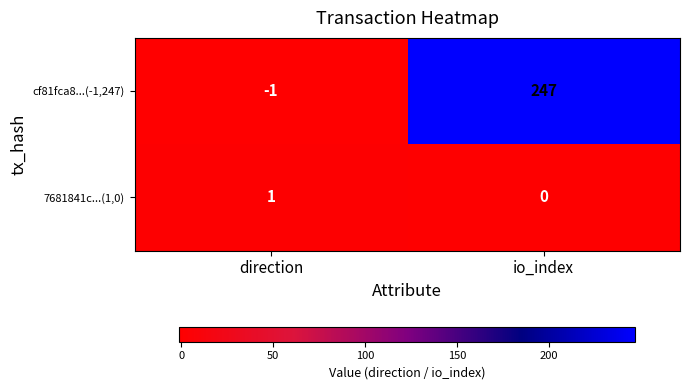

What is the difference between the highest and lowest values at direction?

2